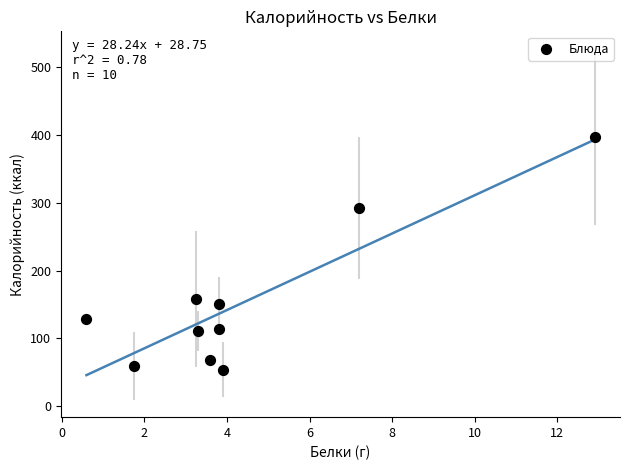

What is the range of X values (max minus min)?

12.3